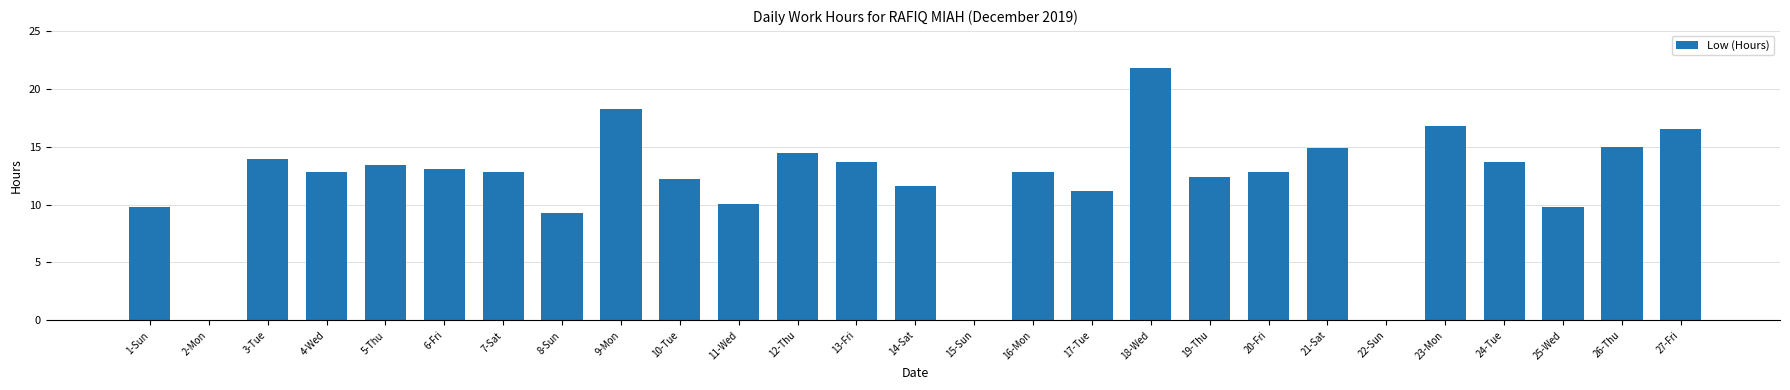

What is the sum of the values at 1-Sun and 27-Fri?

26.3